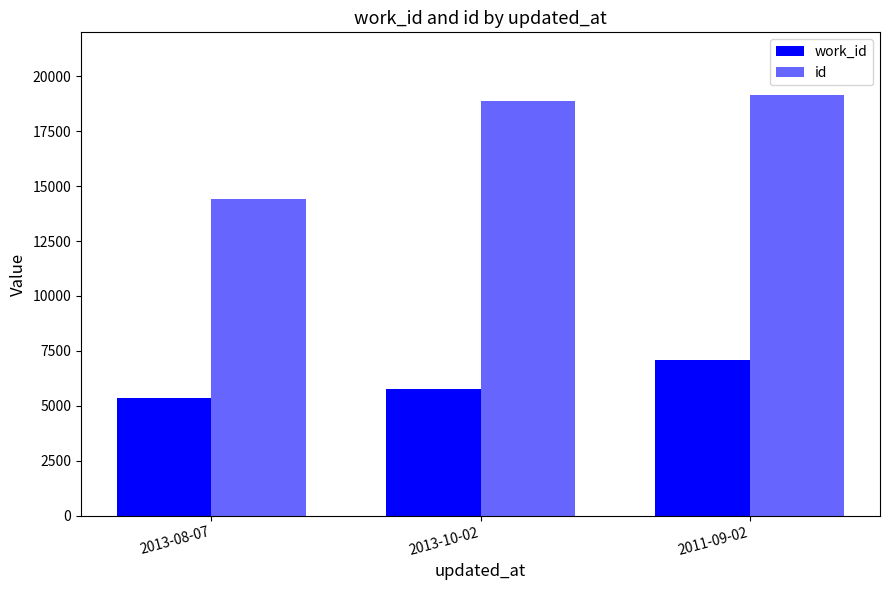

How many series are shown in this chart?

2